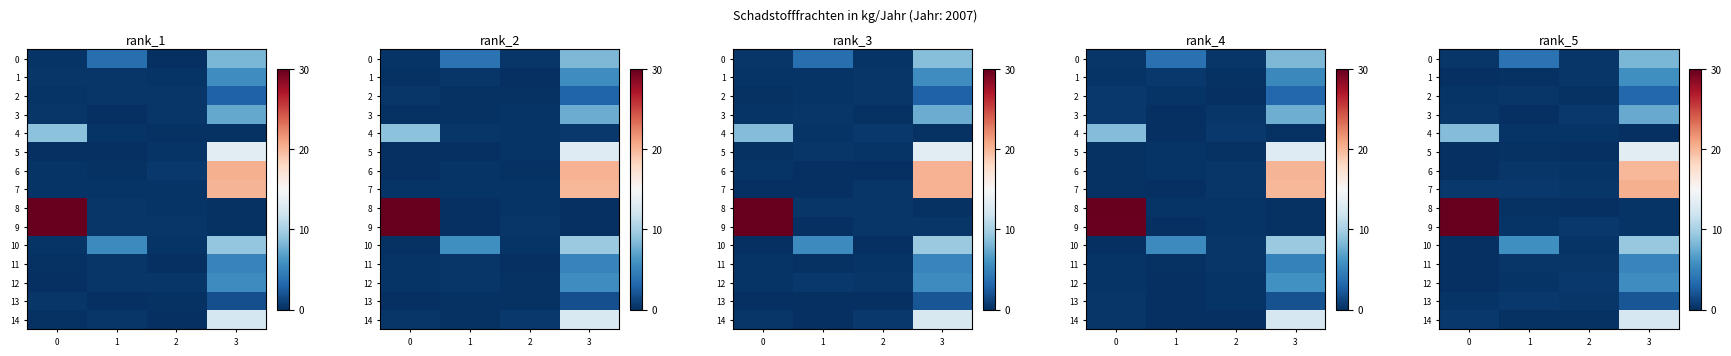

At 0, list the series in order from smallest to largest.

row_1, row_12, row_6, row_10, row_5, row_11, row_13, row_2, row_3, row_0, row_7, row_14, row_4, row_8, row_9